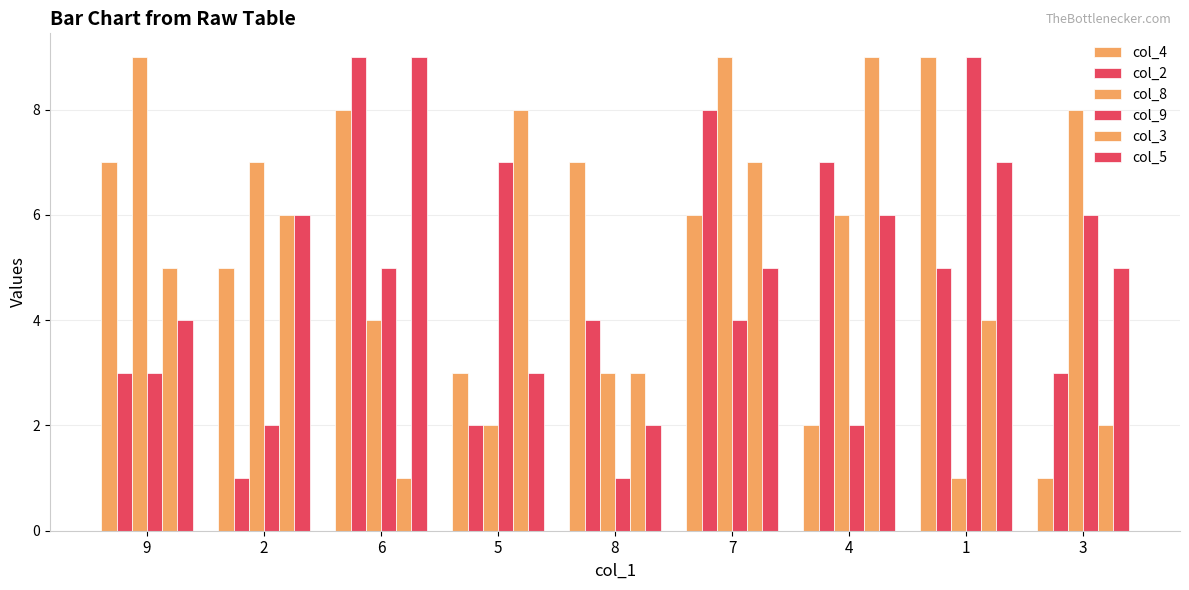

Reading left to right, what are all the values shown in this chart?

col_4: 9=7	2=5	6=8	5=3	8=7	7=6	4=2	1=9	3=1
col_2: 9=3	2=1	6=9	5=2	8=4	7=8	4=7	1=5	3=3
col_8: 9=9	2=7	6=4	5=2	8=3	7=9	4=6	1=1	3=8
col_9: 9=3	2=2	6=5	5=7	8=1	7=4	4=2	1=9	3=6
col_3: 9=5	2=6	6=1	5=8	8=3	7=7	4=9	1=4	3=2
col_5: 9=4	2=6	6=9	5=3	8=2	7=5	4=6	1=7	3=5